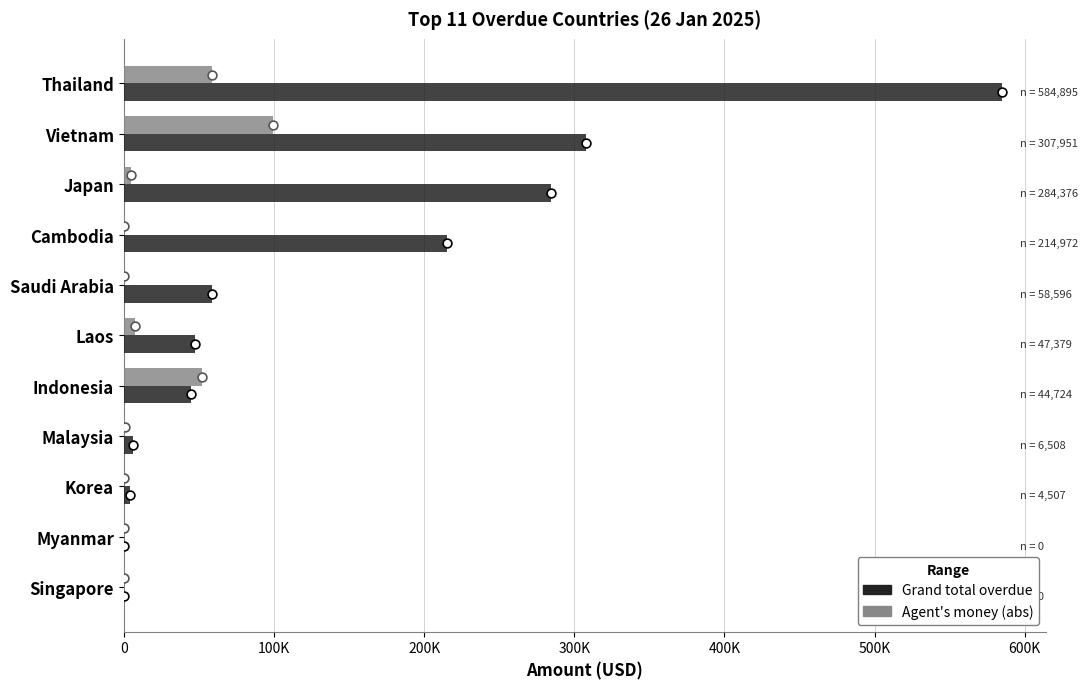

Which series reaches the minimum Y coordinate?

Grand total overdue